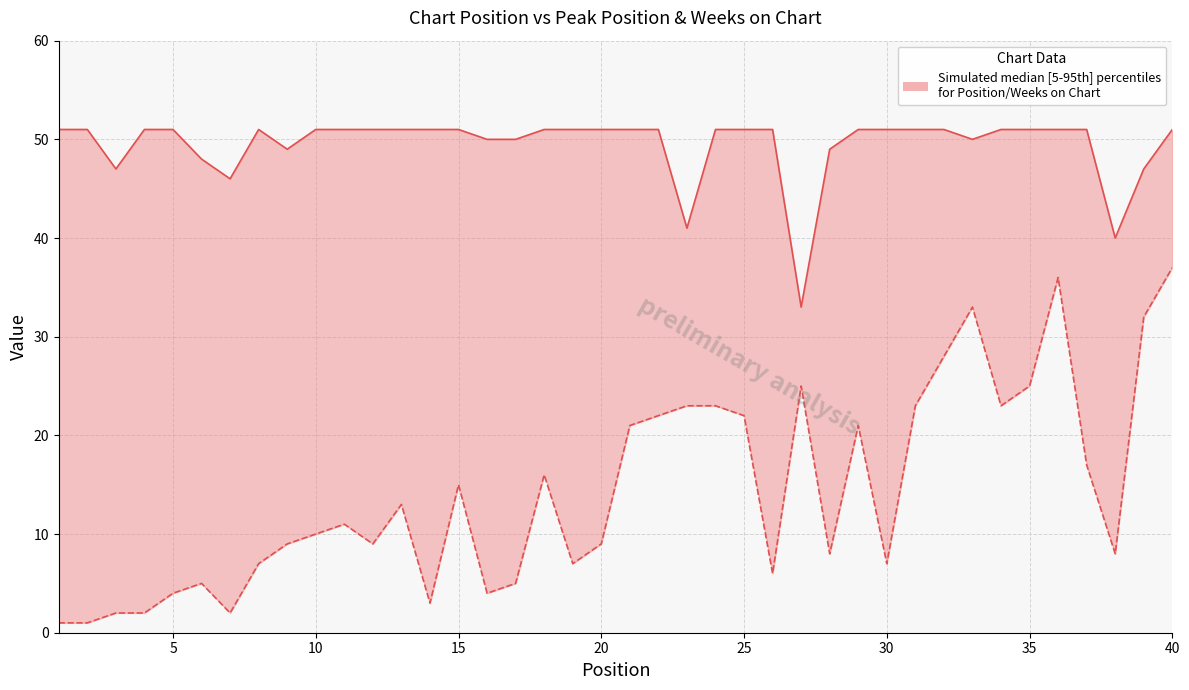

At how many categories does at least one series exceed 1?

40